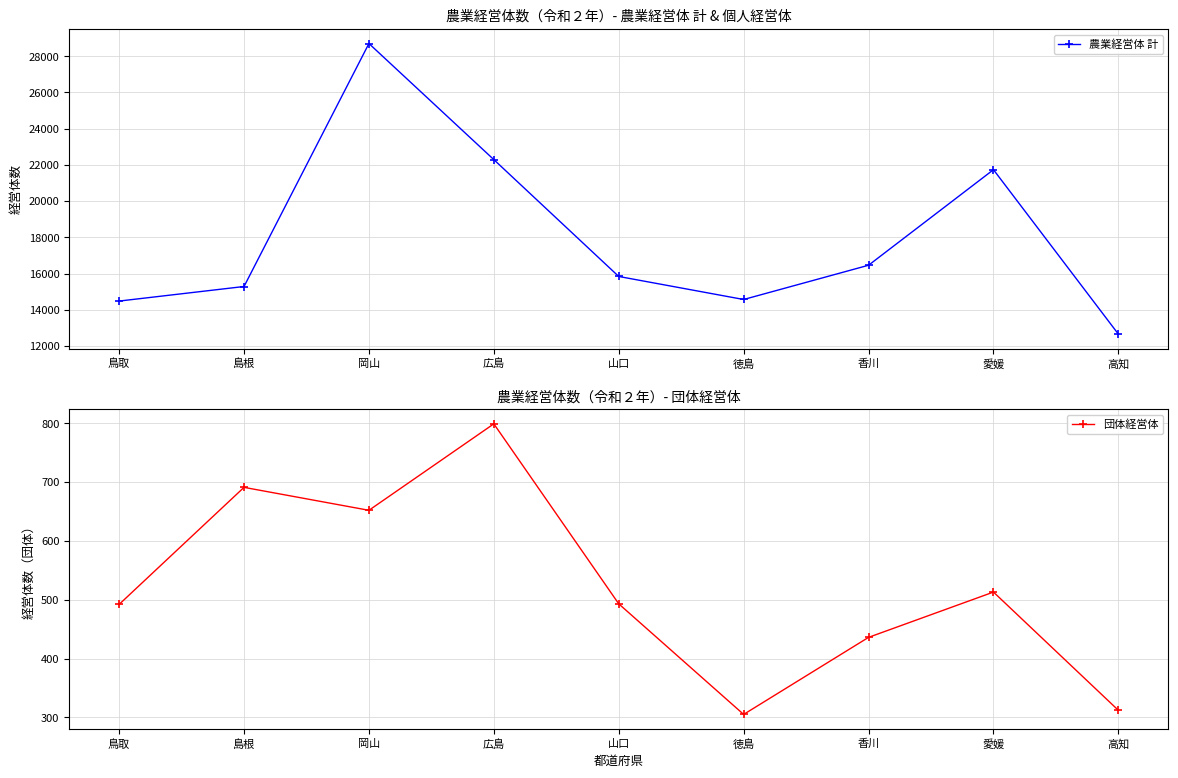

Rank the series by their maximum value, from lowest to highest.

団体経営体, 農業経営体 計